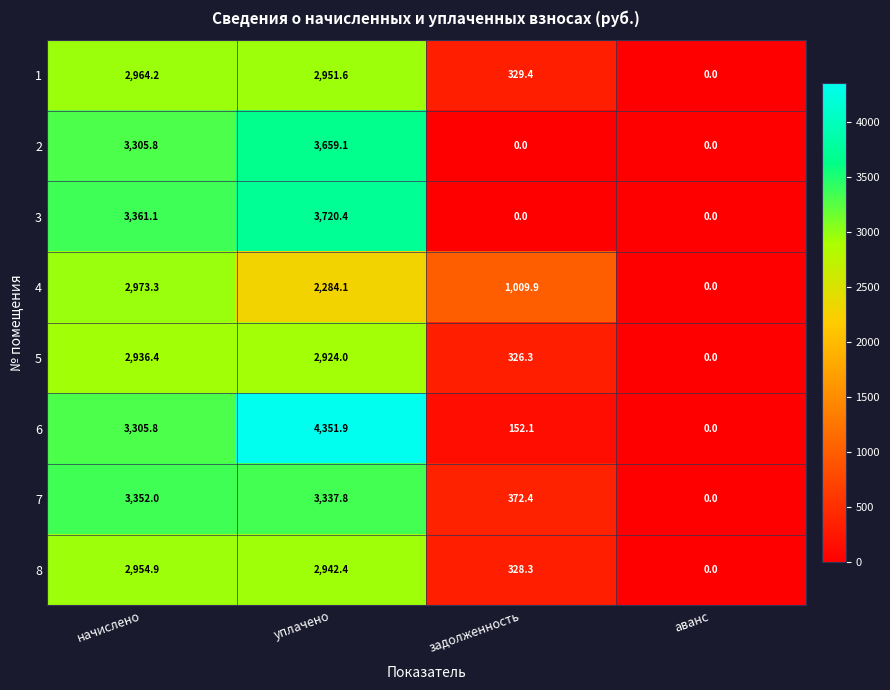

At which label is 7 closest to 1676?

задолженность